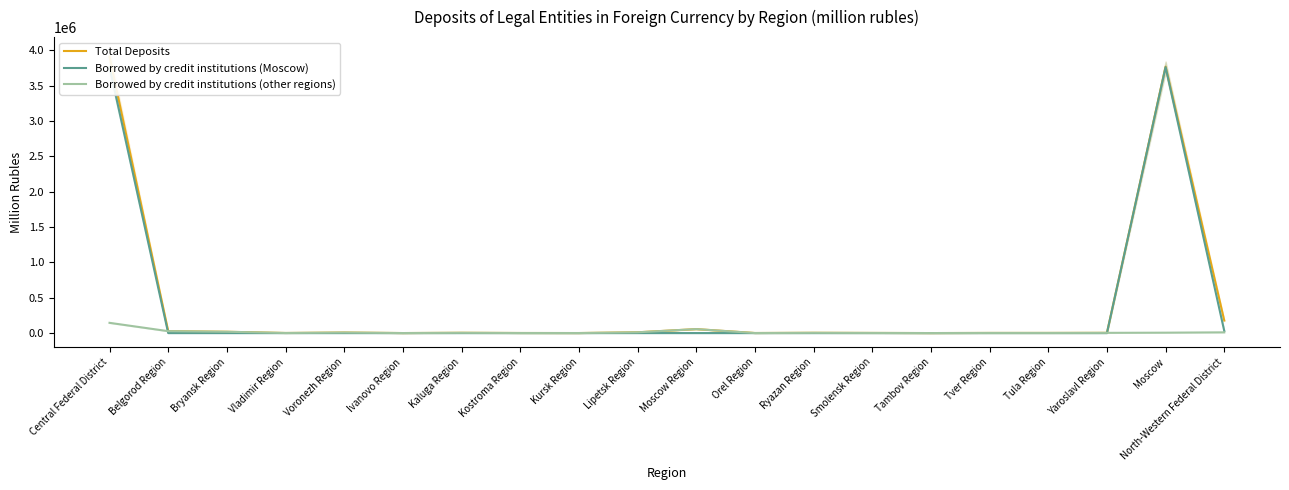

Does the chart have visible grid lines?

No